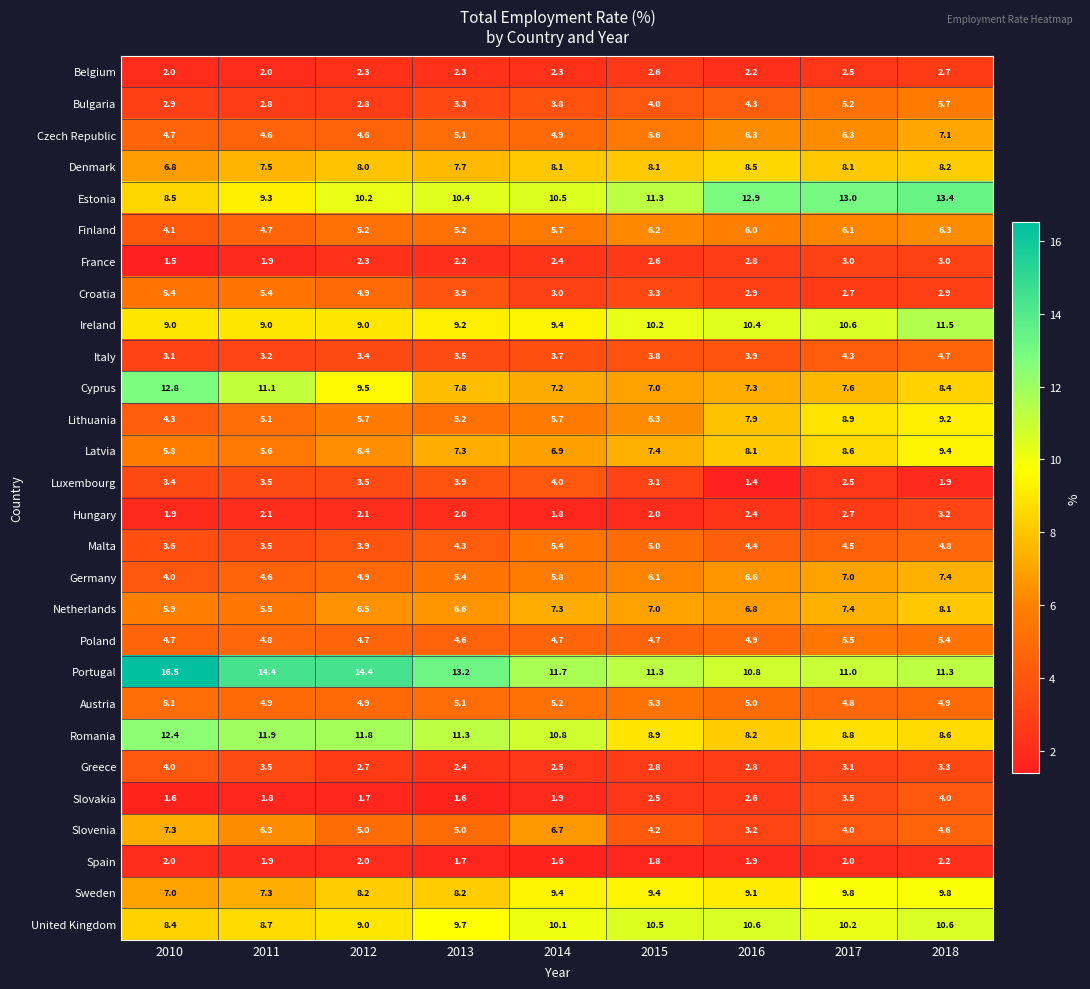

Between 2014 and 2016, which series saw the biggest shift?

Slovenia